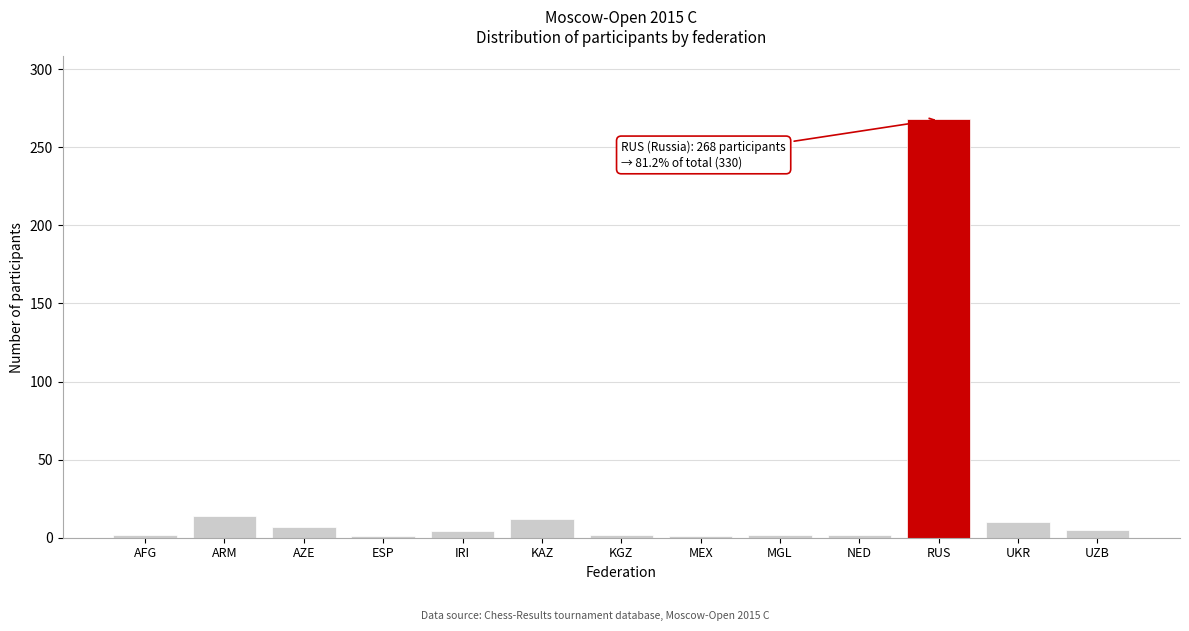

What is the difference between the values at RUS and UKR?

258